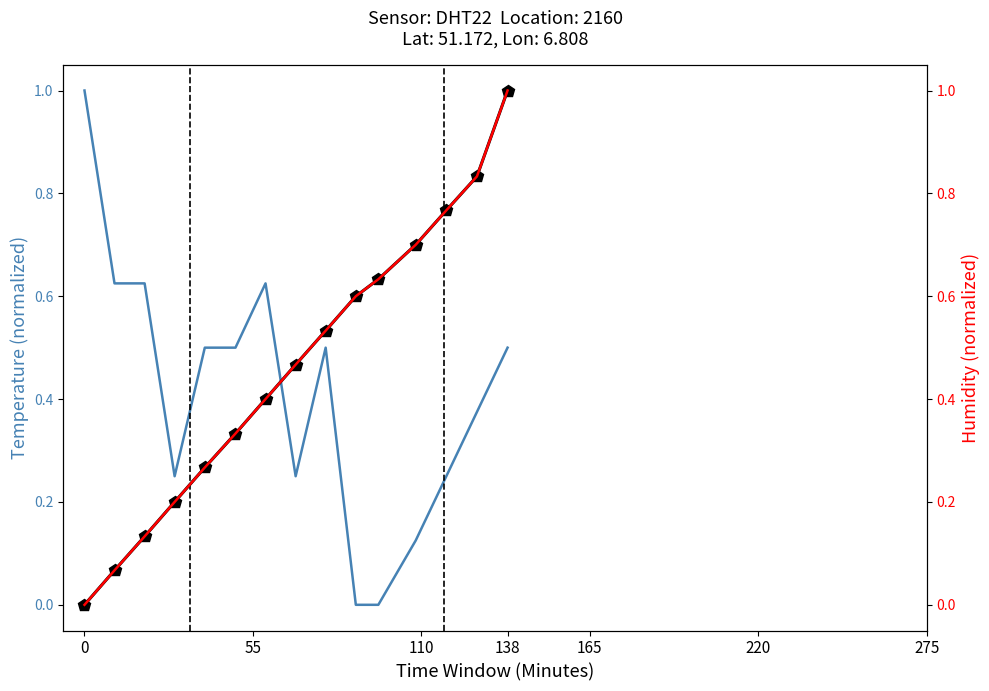

Rank the series by their maximum value, from highest to lowest.

temperature, cumulative temp, humidity